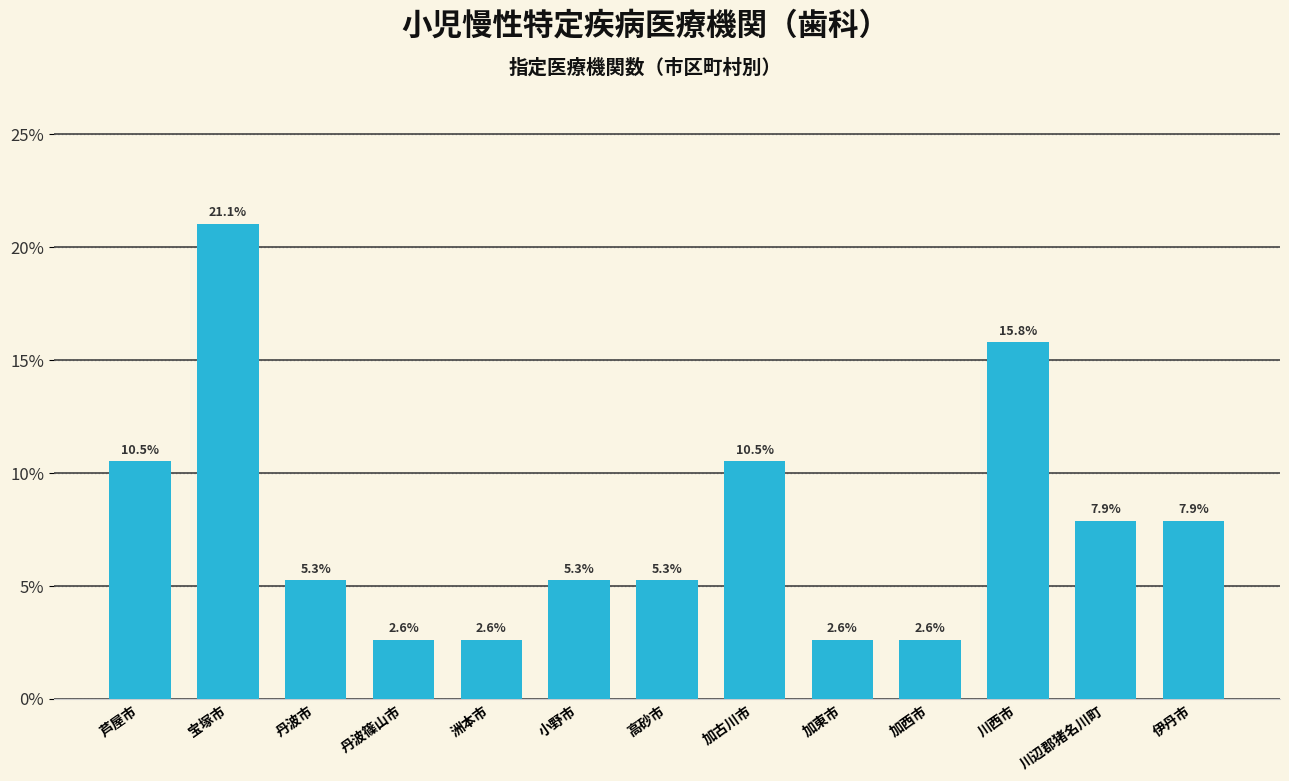

Reading left to right, what are all the values shown in this chart?

10.5	21.1	5.3	2.6	2.6	5.3	5.3	10.5	2.6	2.6	15.8	7.9	7.9